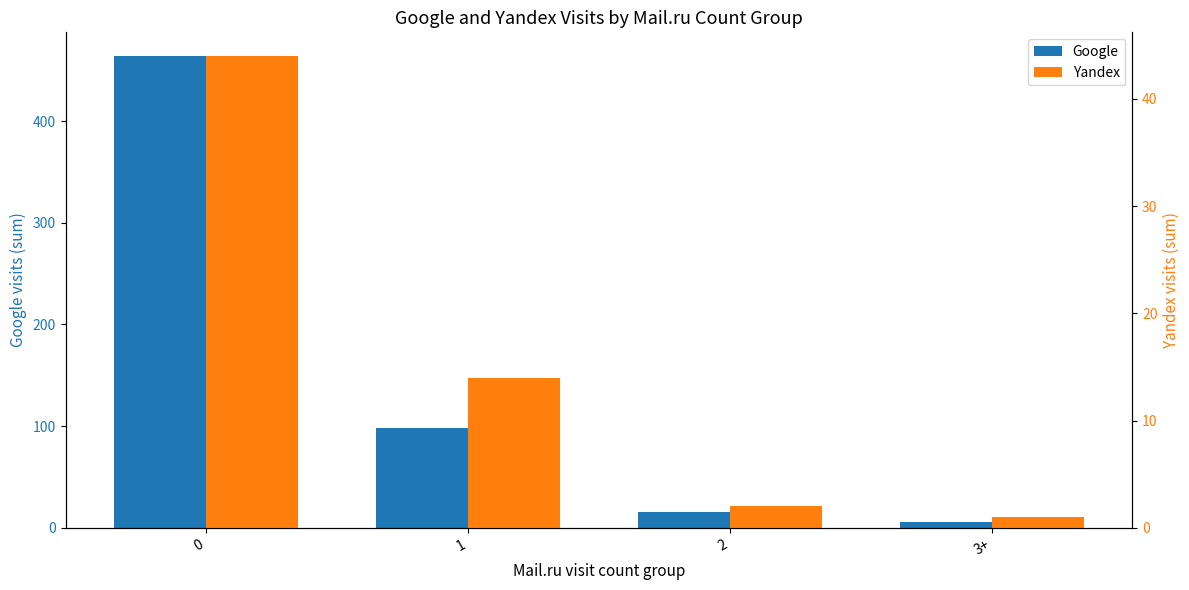

At how many categories does at least one series exceed 277?

1